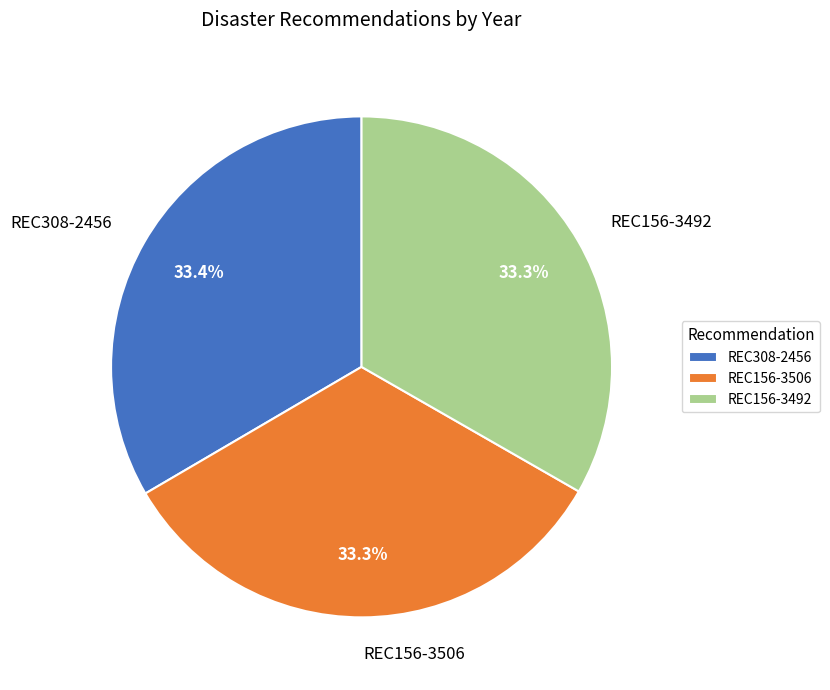

To the nearest percent, what percentage of the pie is REC156-3492?

33%